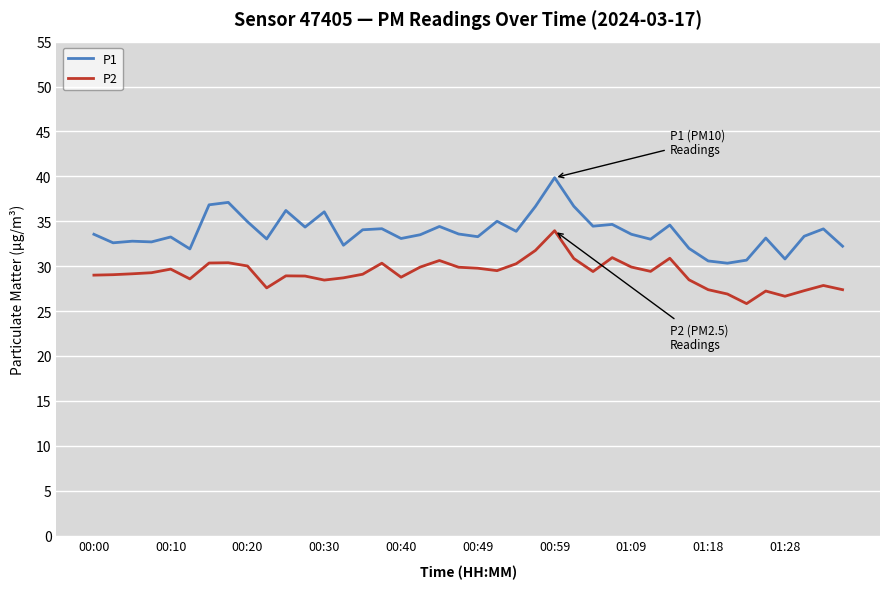

List the series in order of their overall mean, highest first.

P1, P2